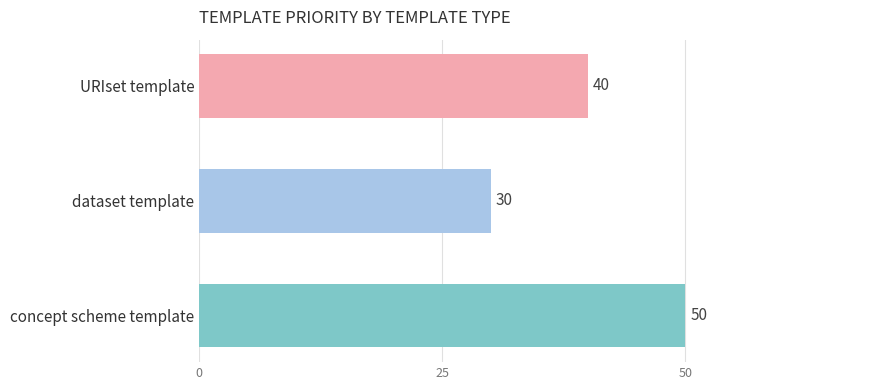

True or false: the data shows 30 at dataset template.

True